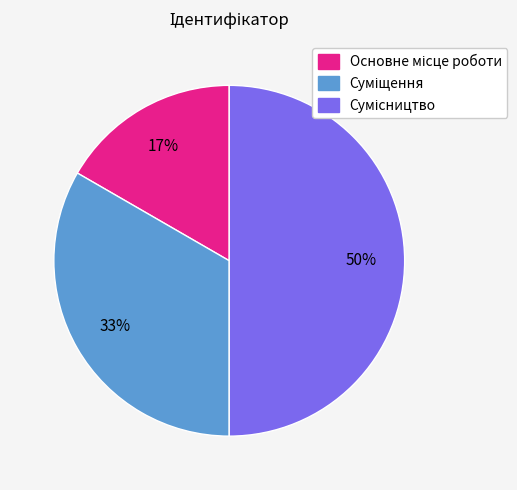

To the nearest percent, what is the difference between the largest and smallest slice percentages?

33%